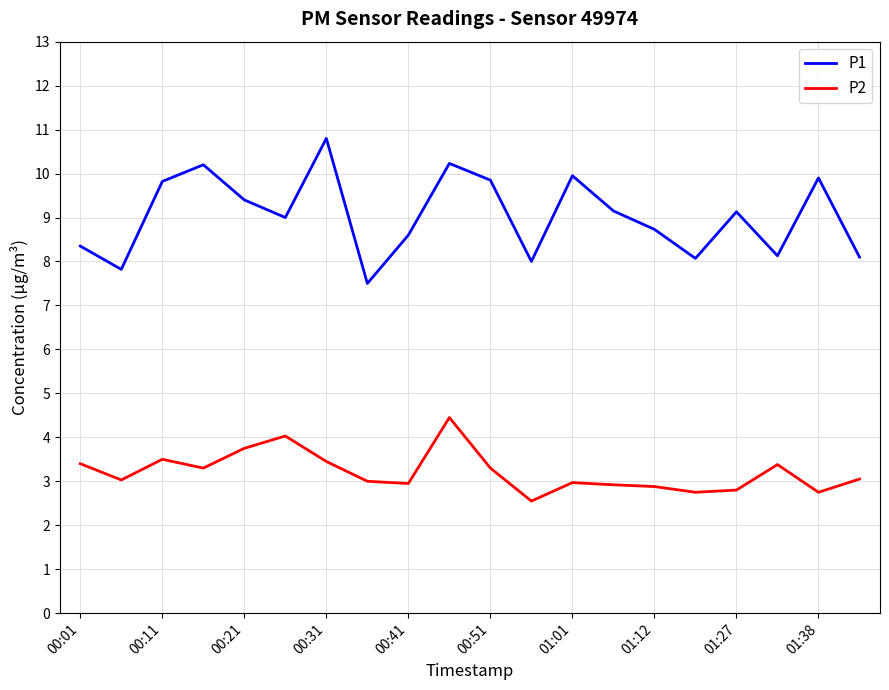

Which series has the largest range (max minus min)?

P1